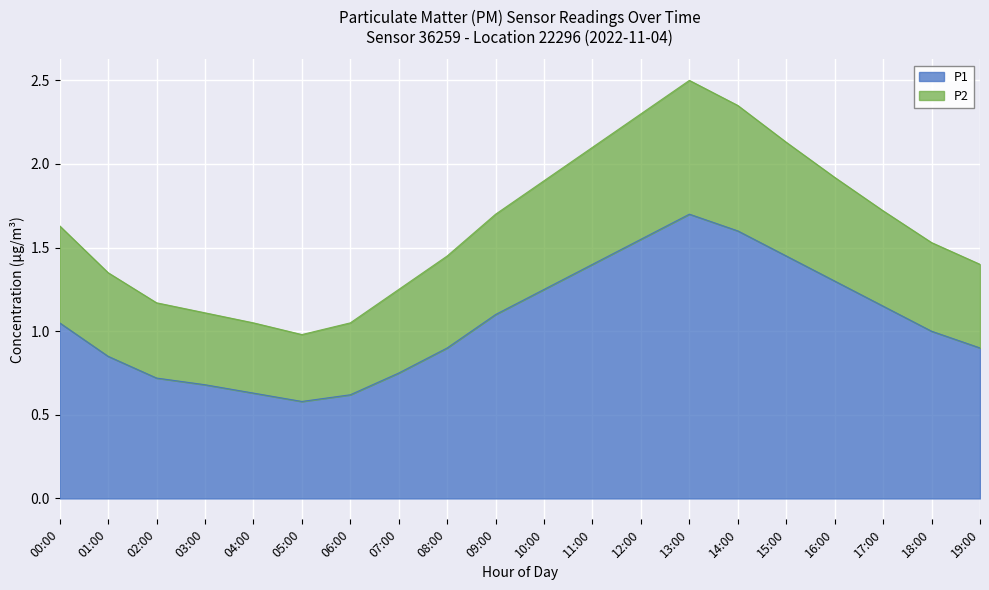

What is the total value across all series at 09:00?

1.7